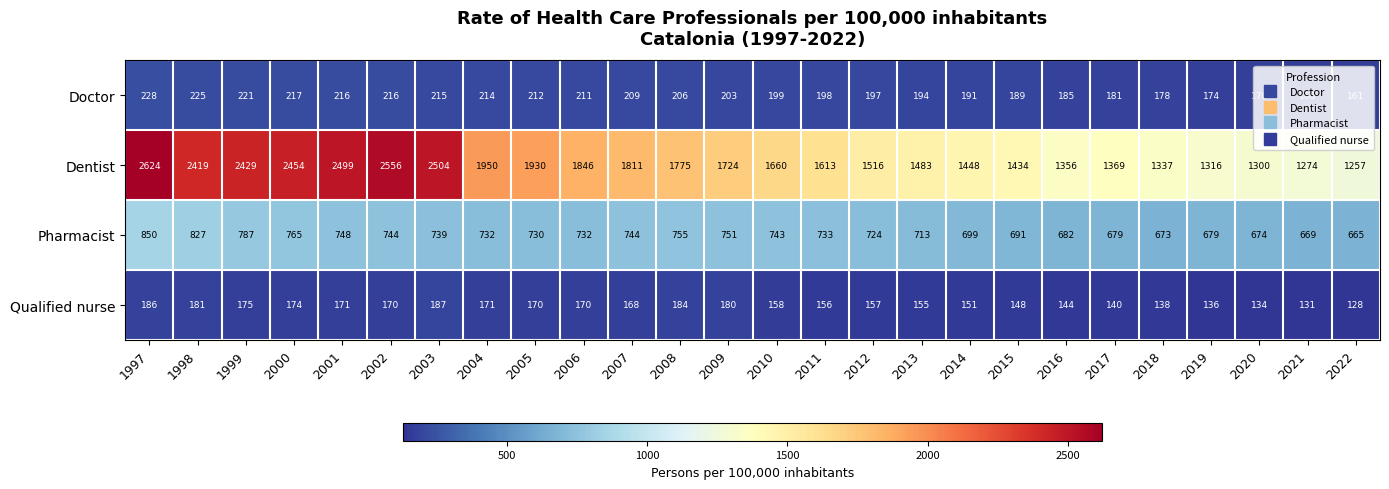

At how many categories does at least one series exceed 136?

26